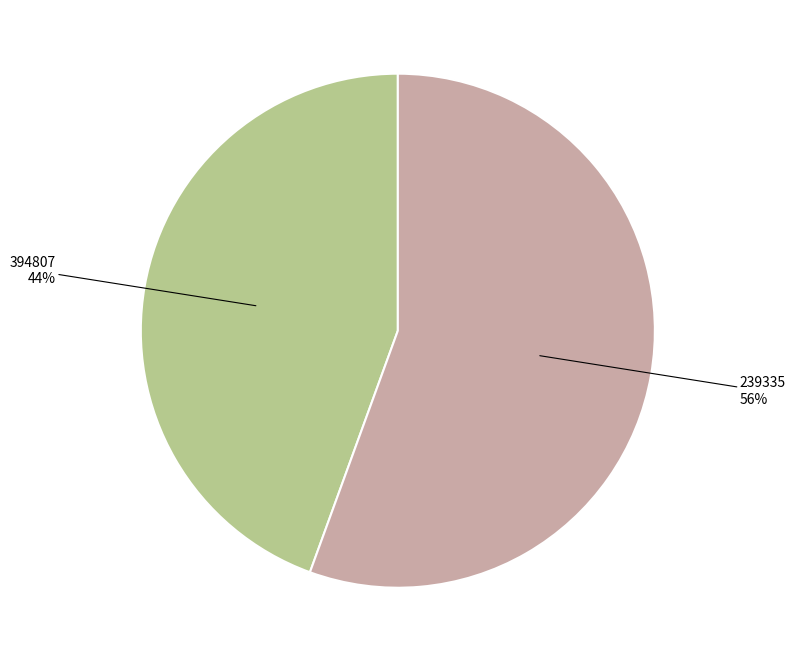

To the nearest percent, what is the average slice percentage?

50%